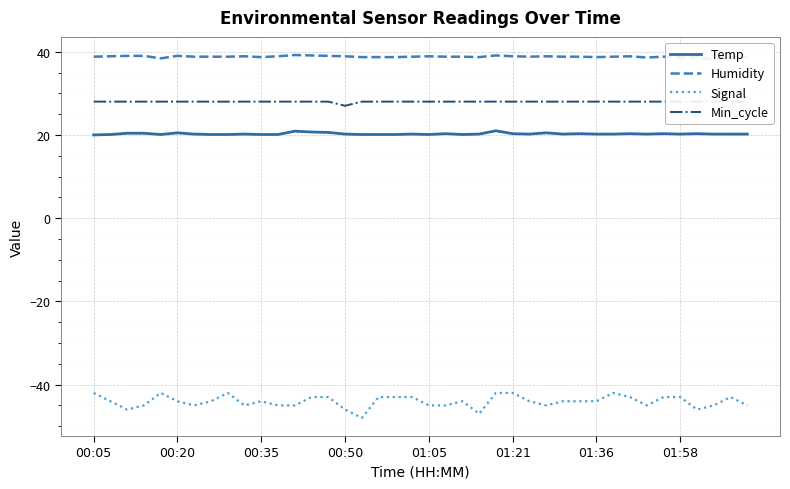

True or false: Humidity and Min_cycle cross at least once.

False